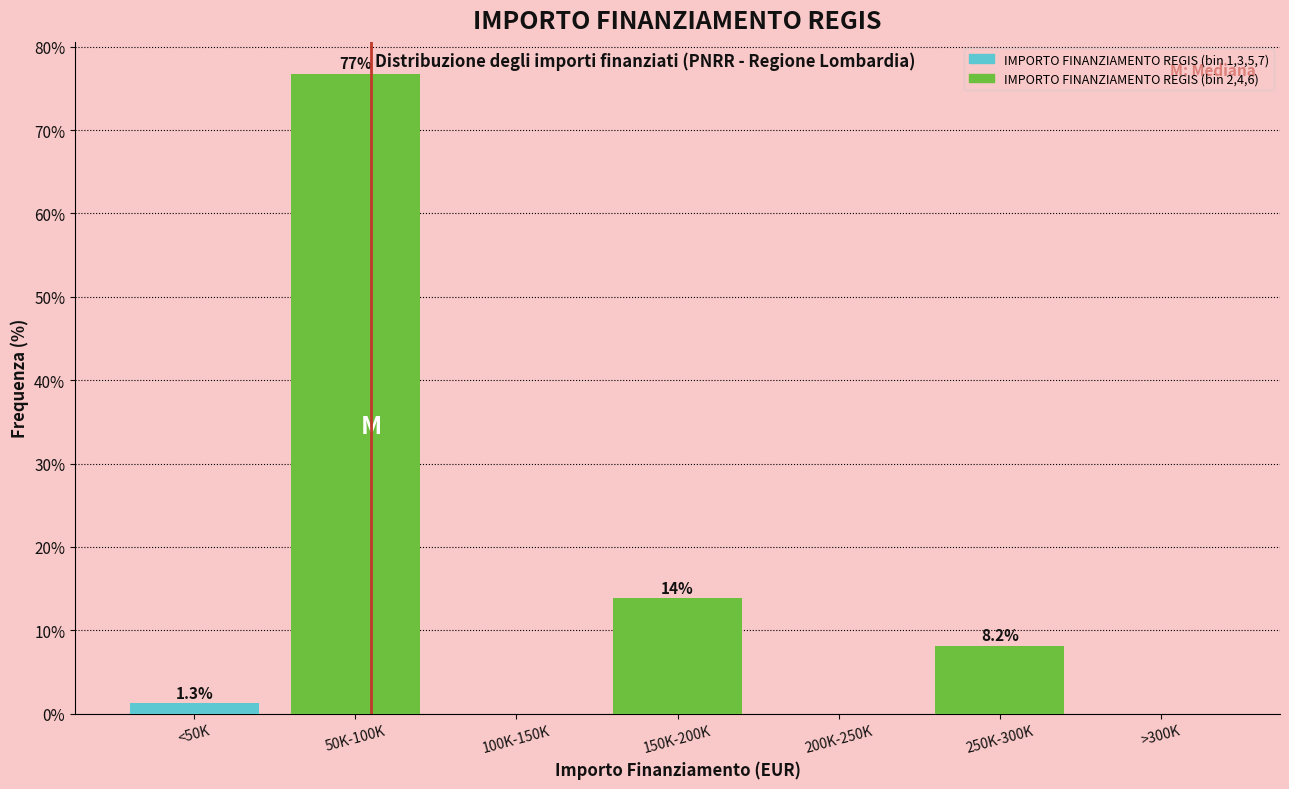

Reading left to right, transcribe all the data shown in this chart.

<50K=1.3	50K-100K=76.7	100K-150K=0.0	150K-200K=13.8	200K-250K=0.0	250K-300K=8.2	>300K=0.0